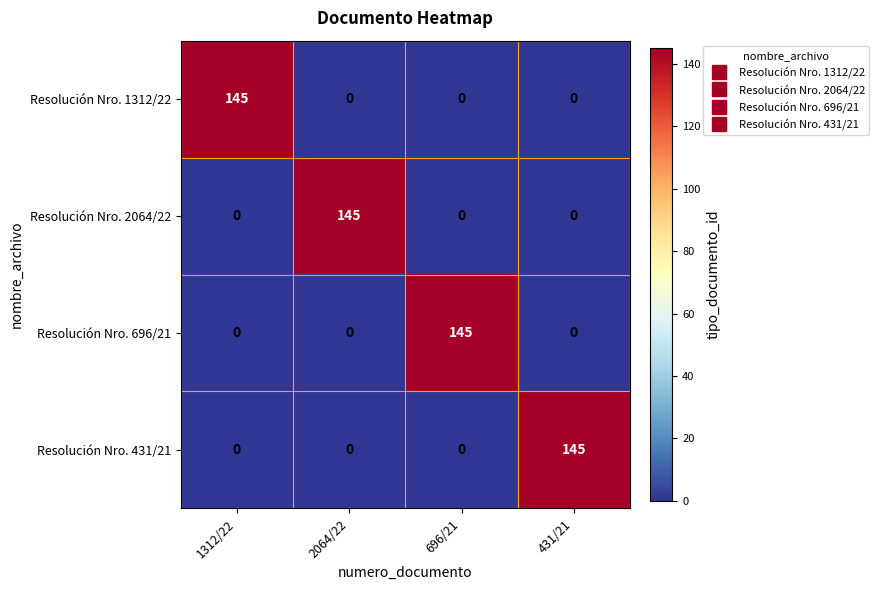

How many data points in Resolución Nro. 1312/22 are above 0?

1